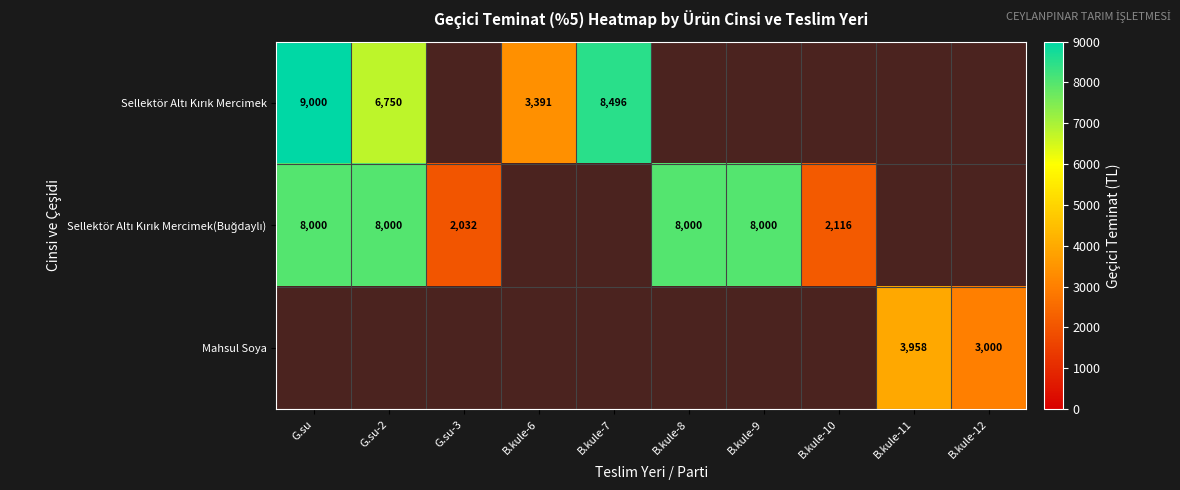

Is it true that Sellektör Altı Kırık Mercimek equals 9000.0 at G.su?

True